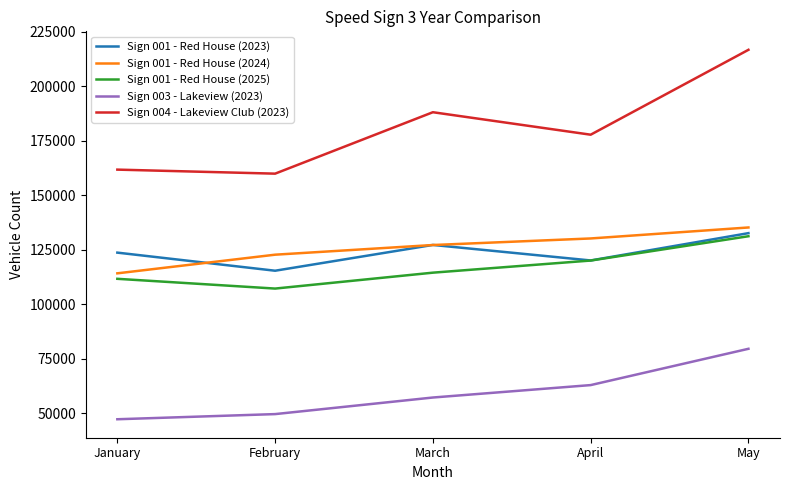

What is the maximum value for Sign 004 - Lakeview Club (2023)?

216789